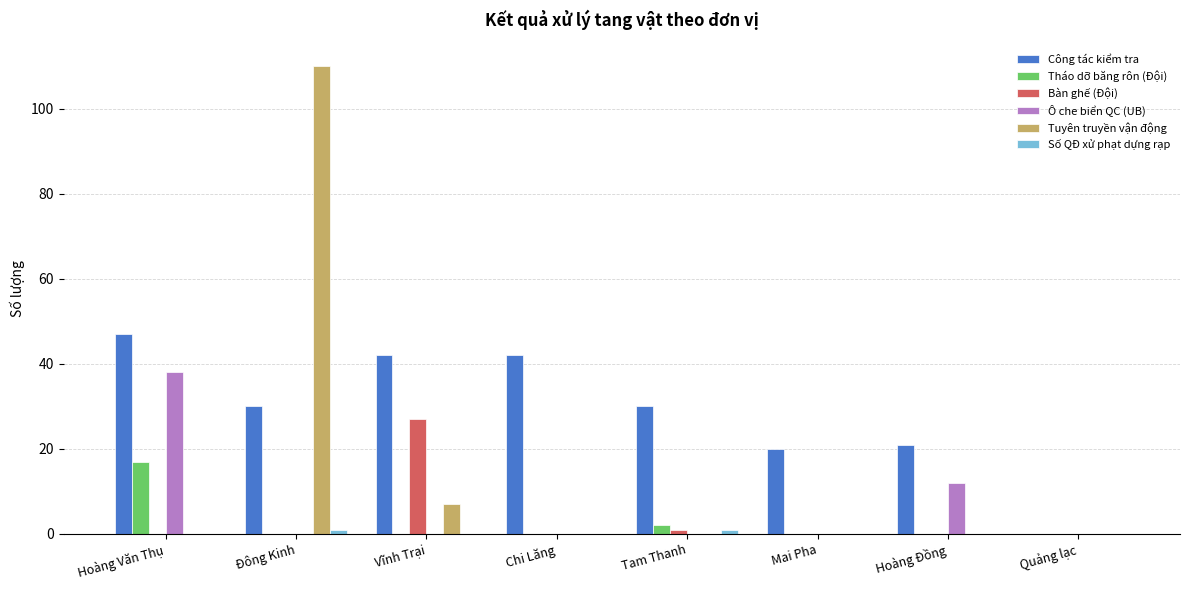

The Tháo dỡ băng rôn (Đội) series shows 11 at Mai Pha. True or false?

False